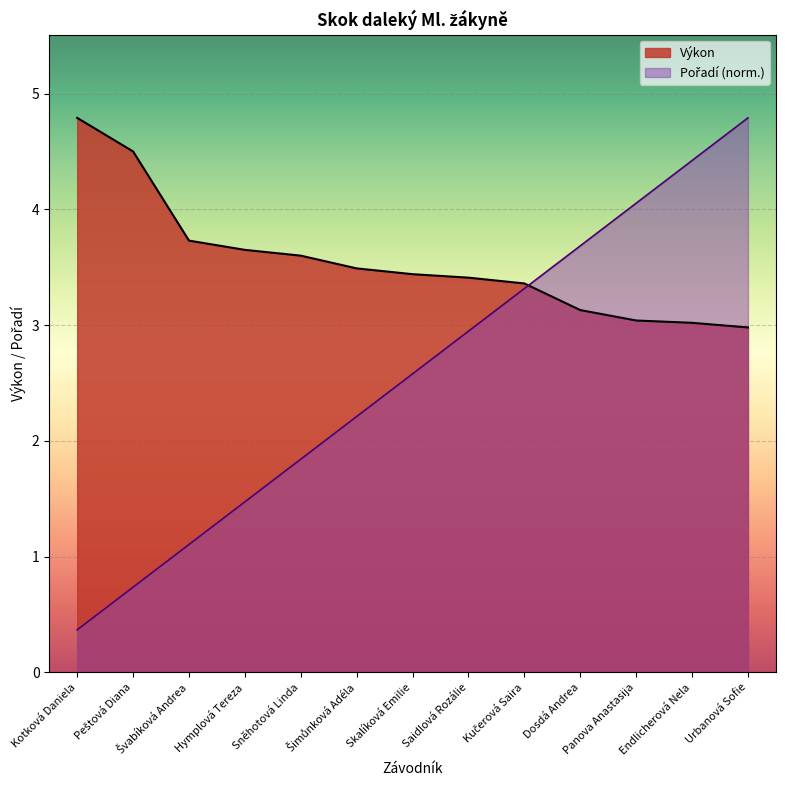

True or false: Výkon has more than 2 interior local peaks.

False